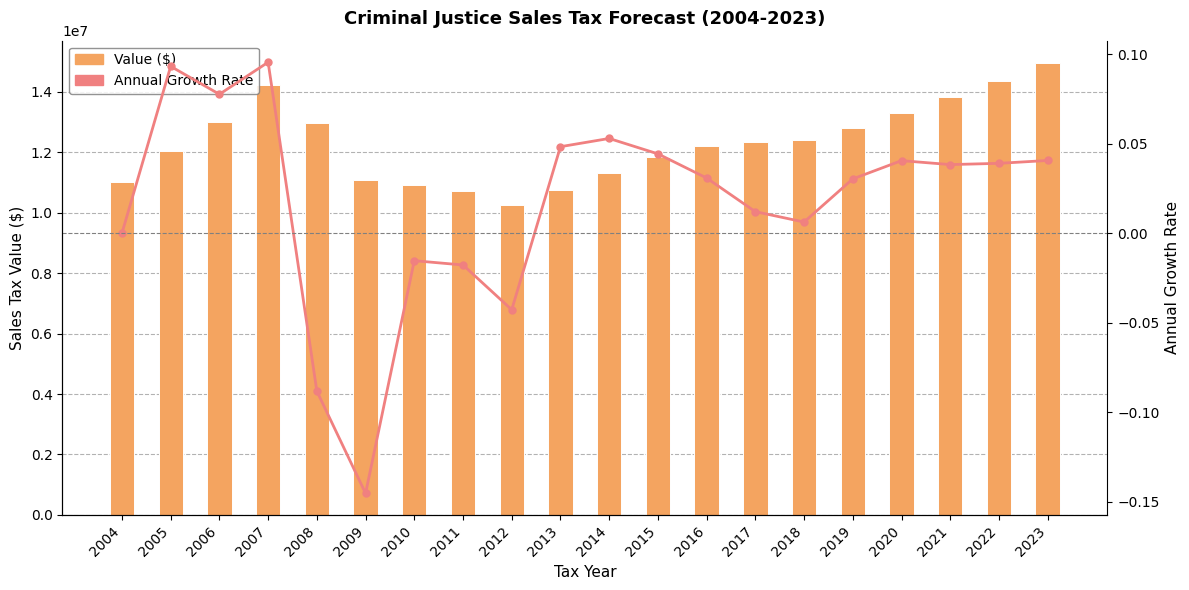

At which category is the sum across all series the highest?

2023